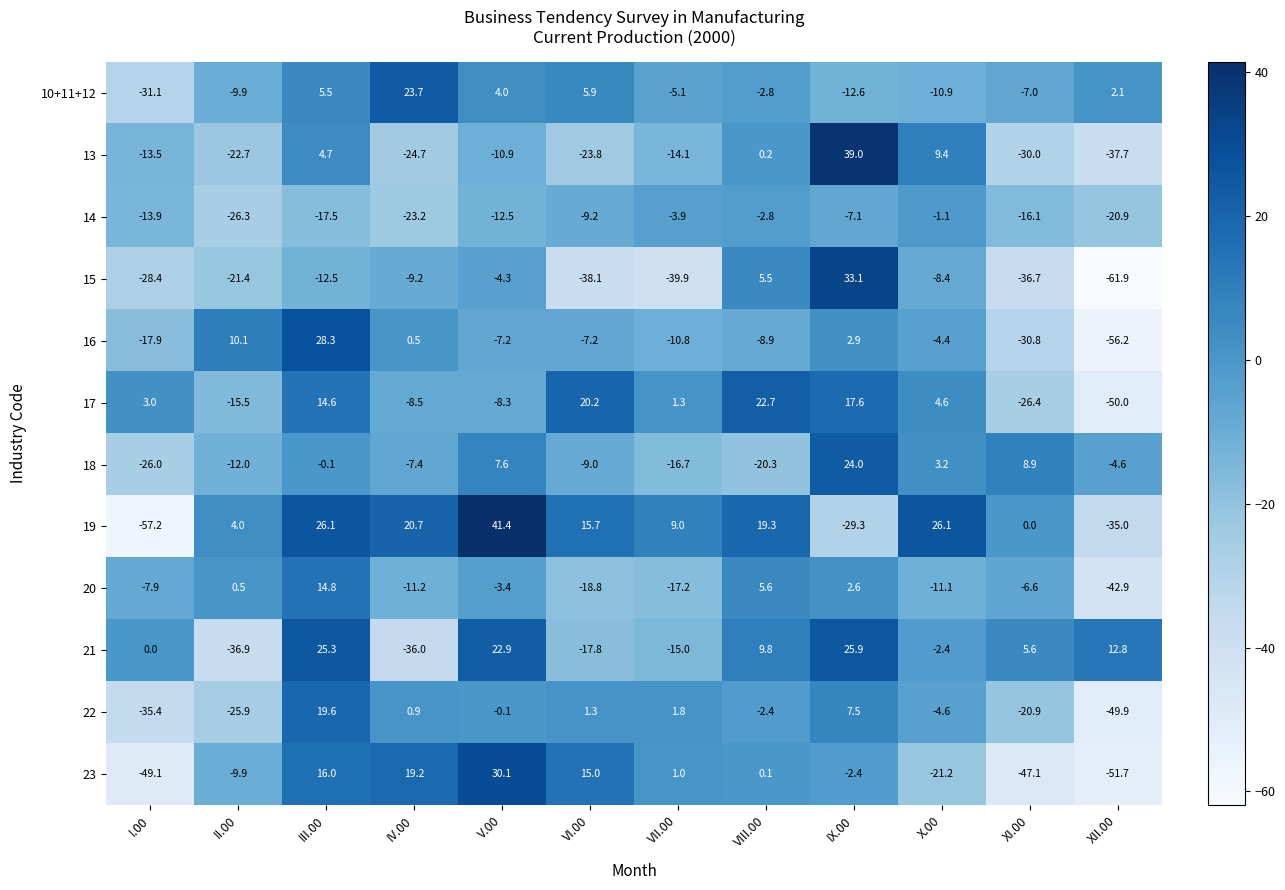

Which label corresponds to the largest value in the chart?

V.00